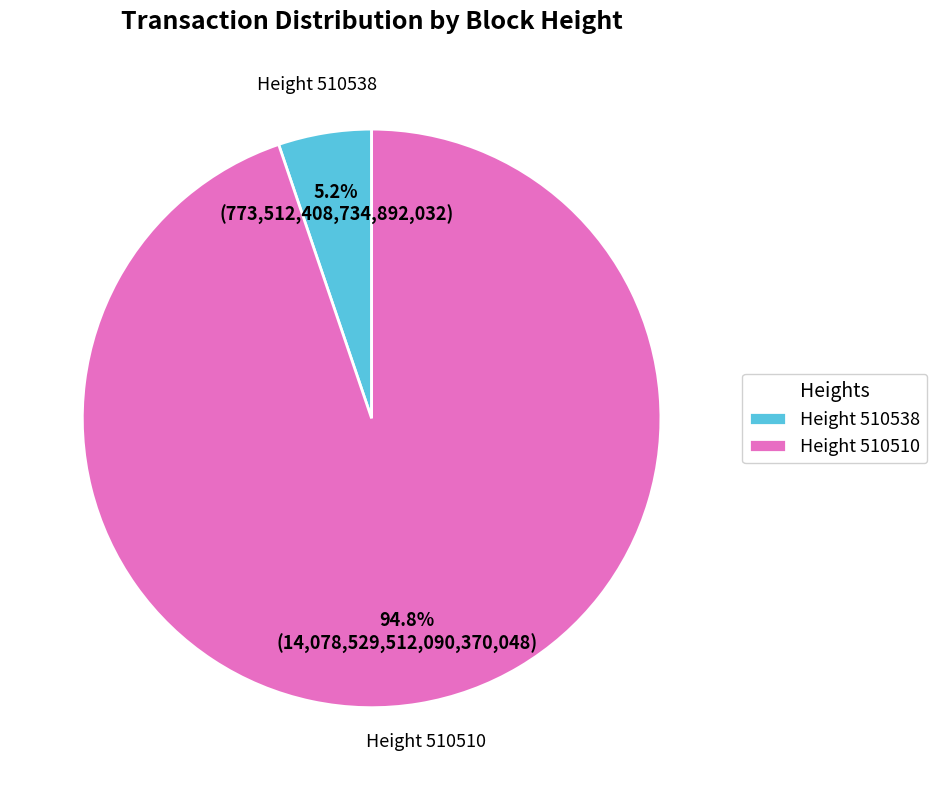

Does Height 510510 account for over 50% of the chart?

Yes